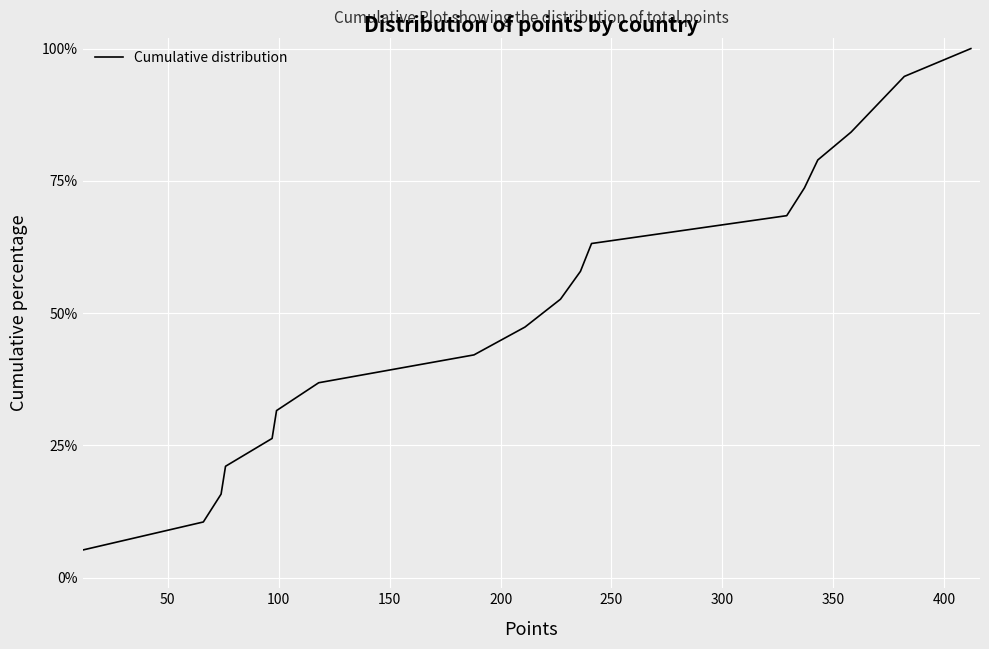

Is this an area chart (filled region under the line)?

No